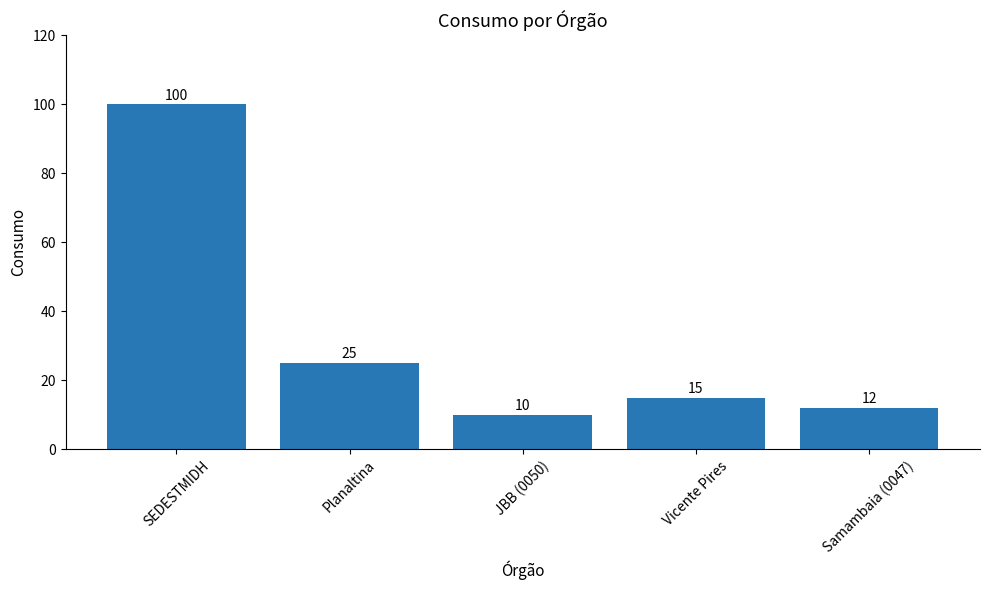

Rank the categories by value from highest to lowest.

SEDESTMIDH, Planaltina, Vicente Pires, Samambaia (0047), JBB (0050)